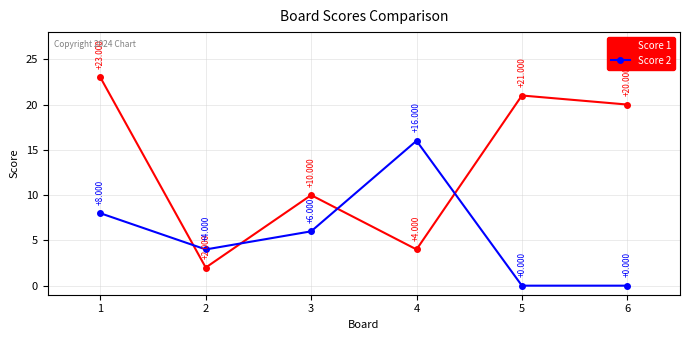

What is the maximum value for Score 1?

23